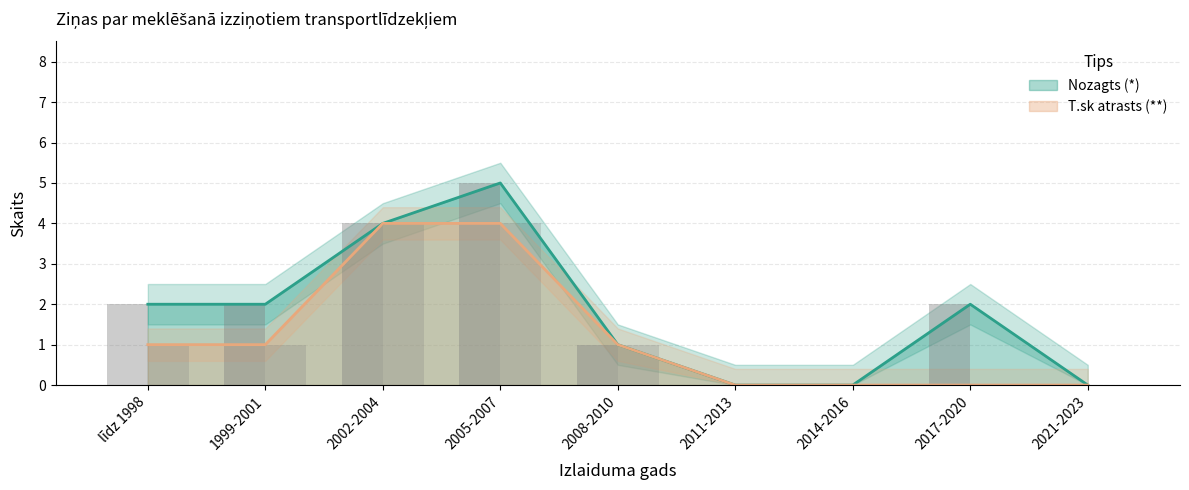

What is the difference between the T.sk atrasts (**) values at līdz 1998 and 2014-2016?

1